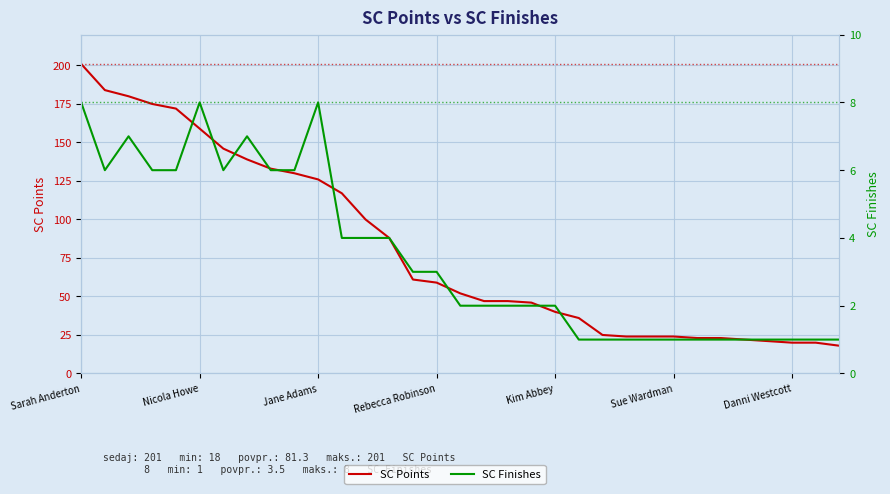

Reading left to right, what are all the values shown in this chart?

SC Points: 201	184	180	175	172	159	146	139	133	130	126	117	100	88	61	59	52	47	47	46	40	36	25	24	24	24	23	23	22	21	20	20	18
SC Finishes: 8	6	7	6	6	8	6	7	6	6	8	4	4	4	3	3	2	2	2	2	2	1	1	1	1	1	1	1	1	1	1	1	1